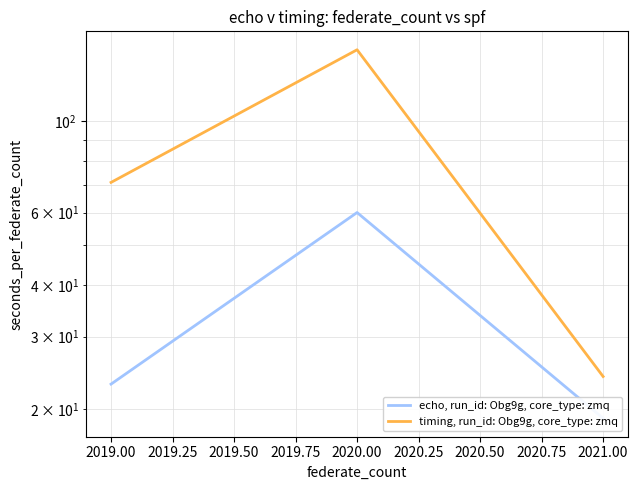

At how many categories does at least one series exceed 146?

1